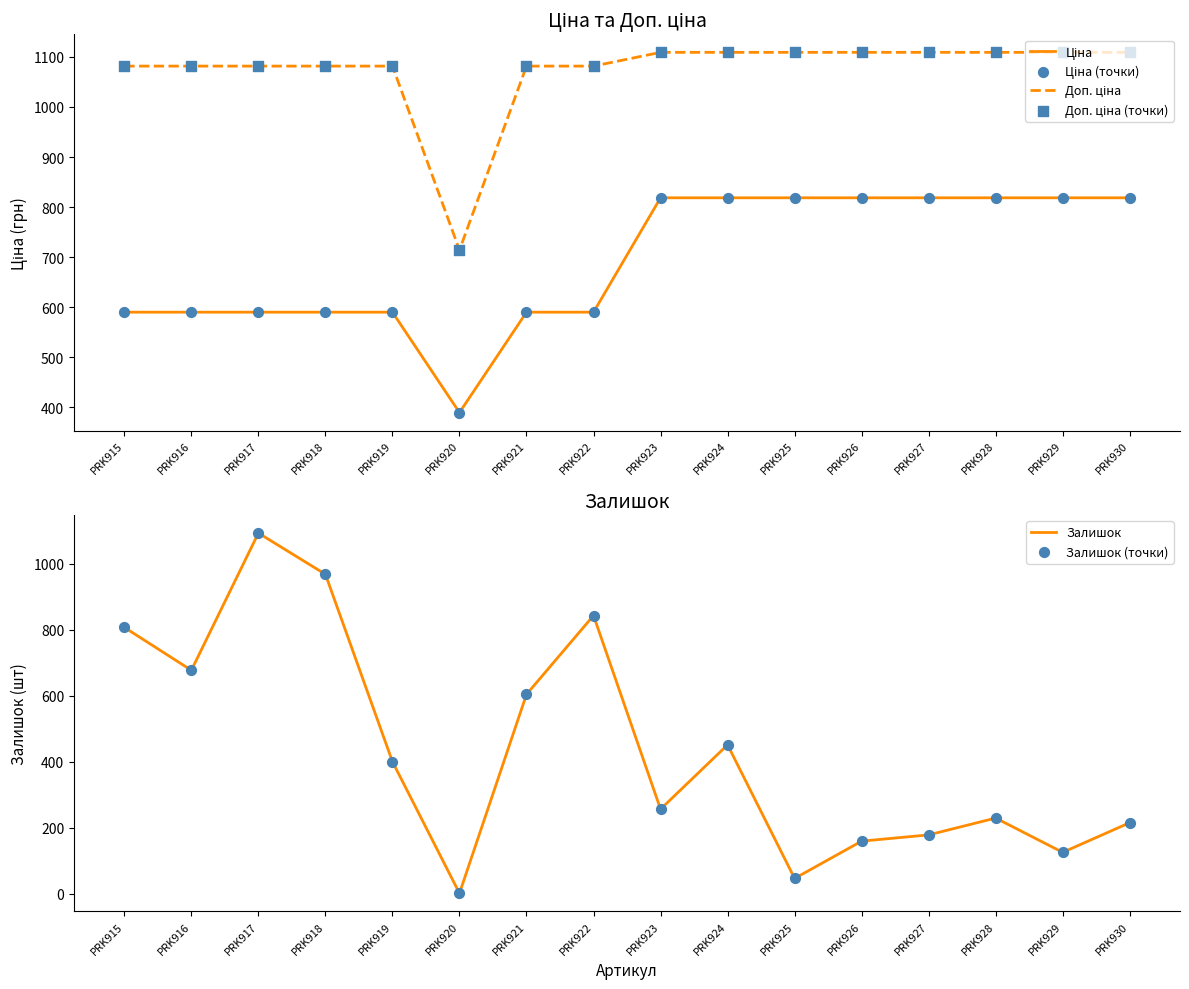

What is the total value across all series at PRK915?

4957.1